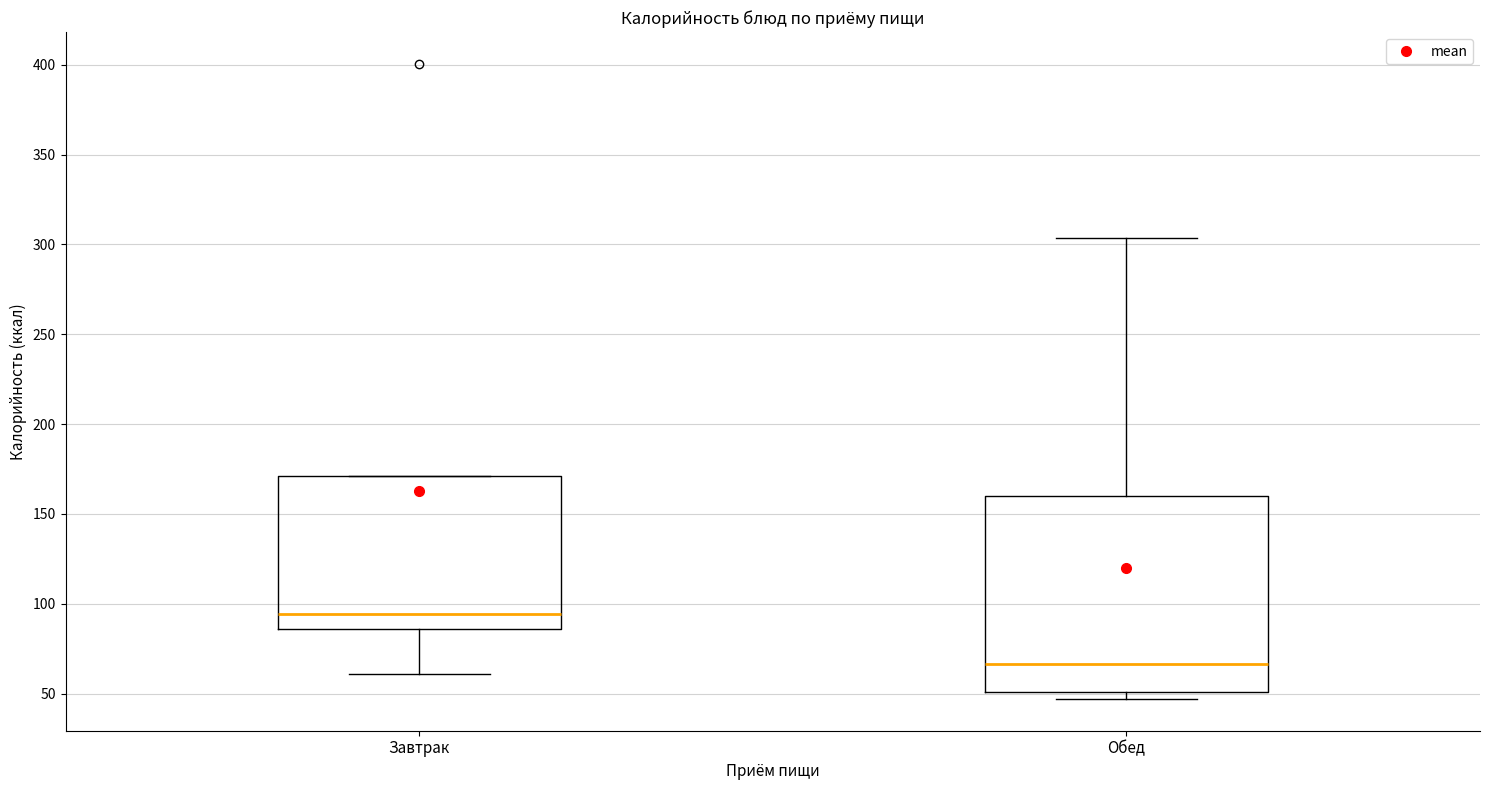

Comparing the boxes themselves (not the whiskers), which one is the tallest?

Обед